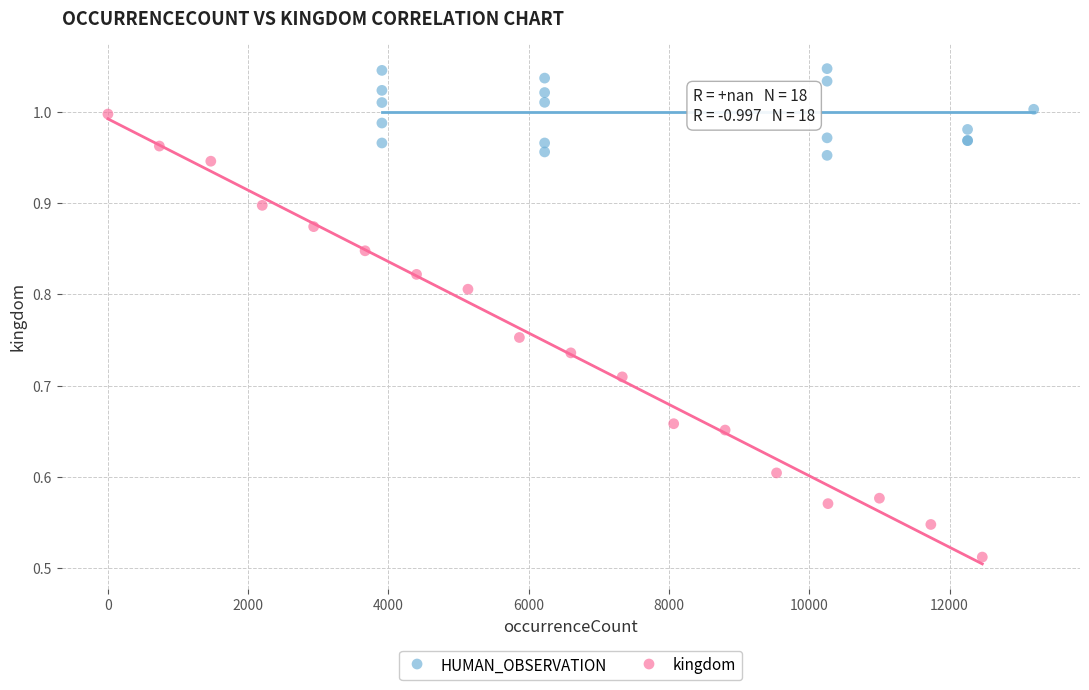

Which series has the largest Y range (max minus min)?

kingdom